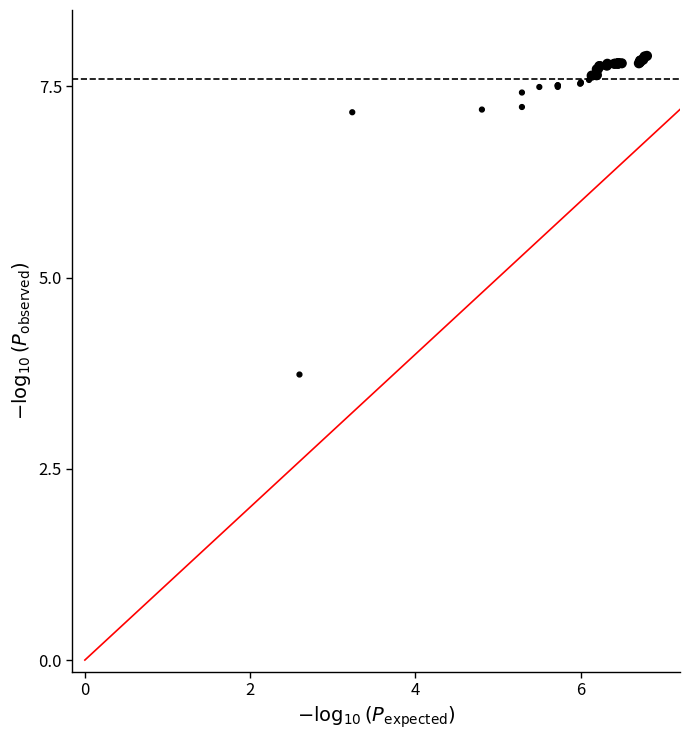

What Y value in the scatter plot is closest to 5?

3.7